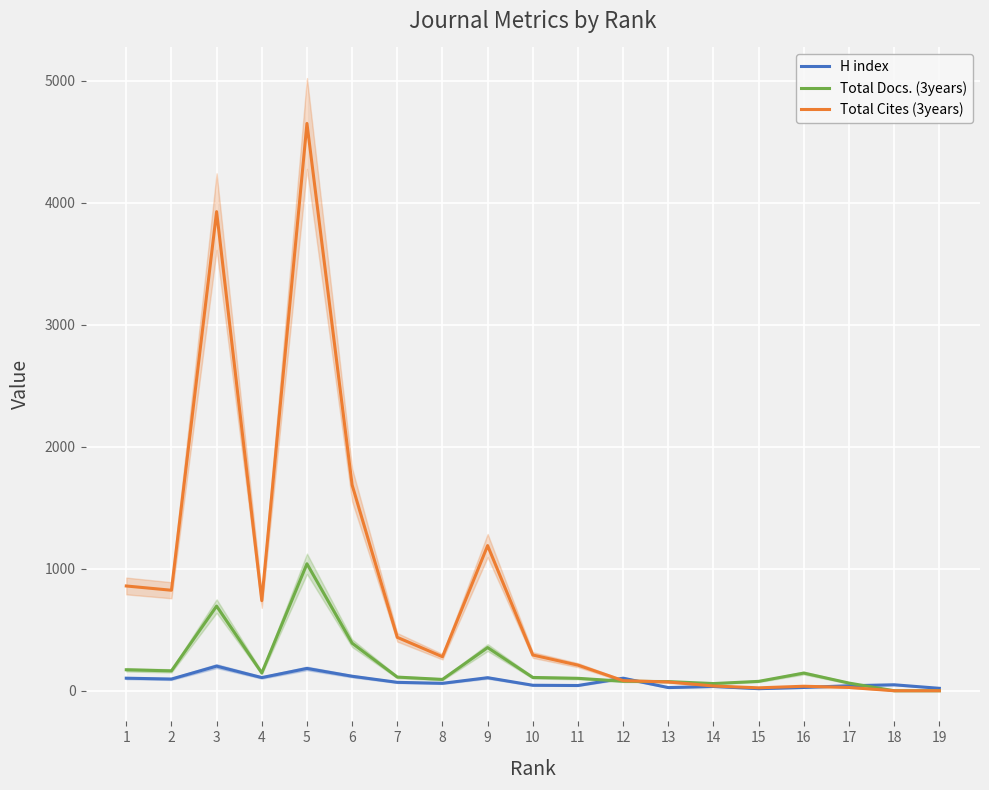

How many interior local peaks does the Total Docs. (3years) series have?

4